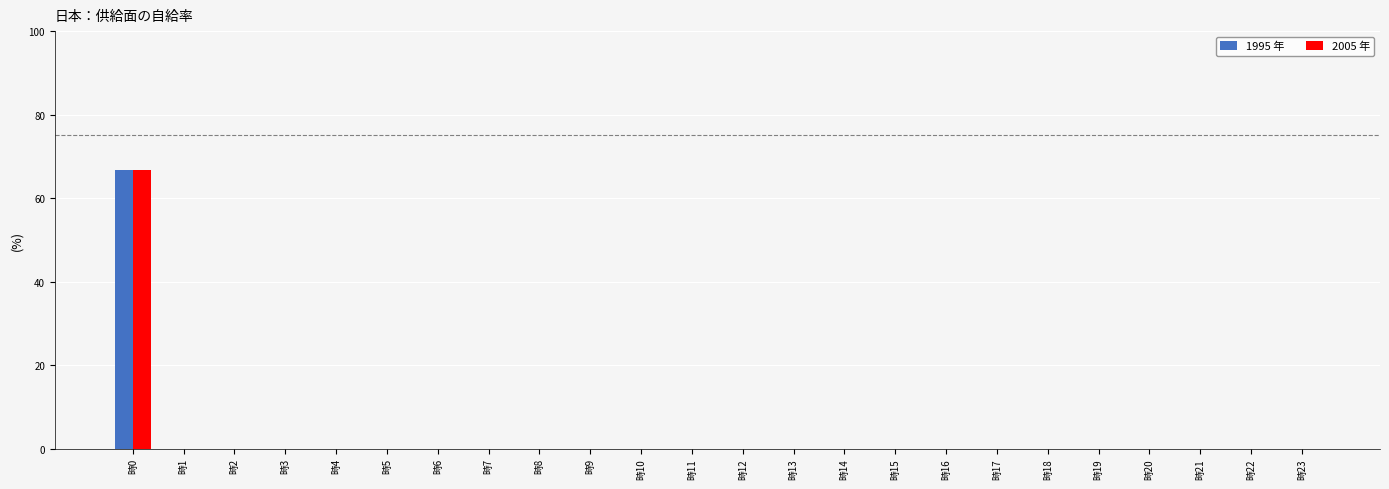

What are all the series names shown in the legend?

1995 年, 2005 年